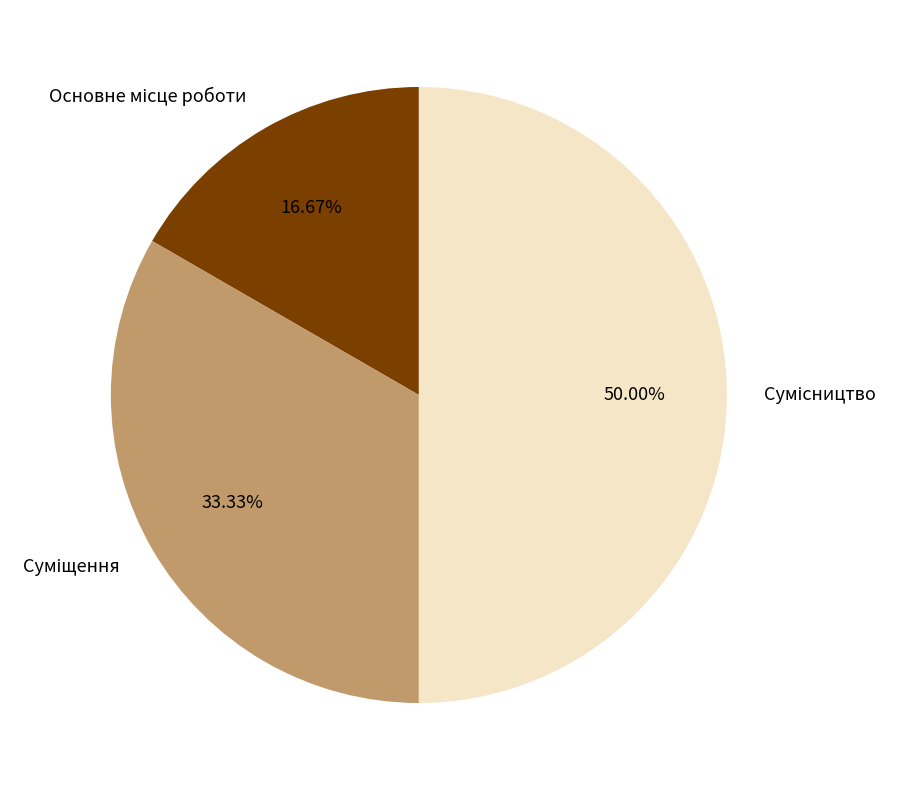

To the nearest percent, what is the average slice percentage?

33%